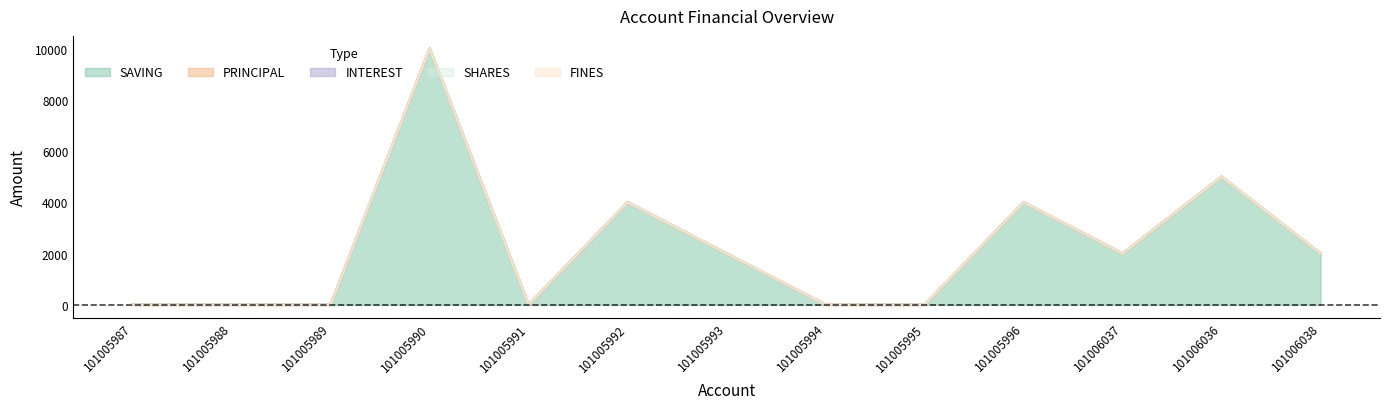

Which series changed the most between 101005990 and 101005995?

SAVING